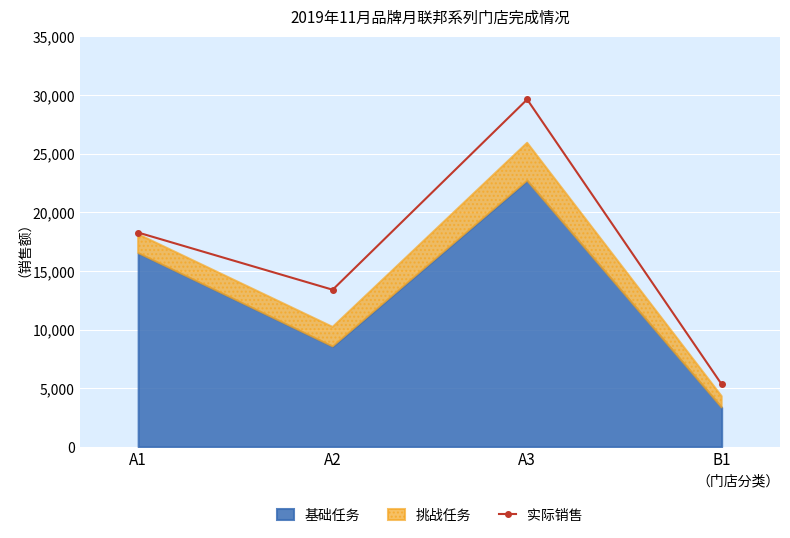

How many lines are shown in the chart?

1